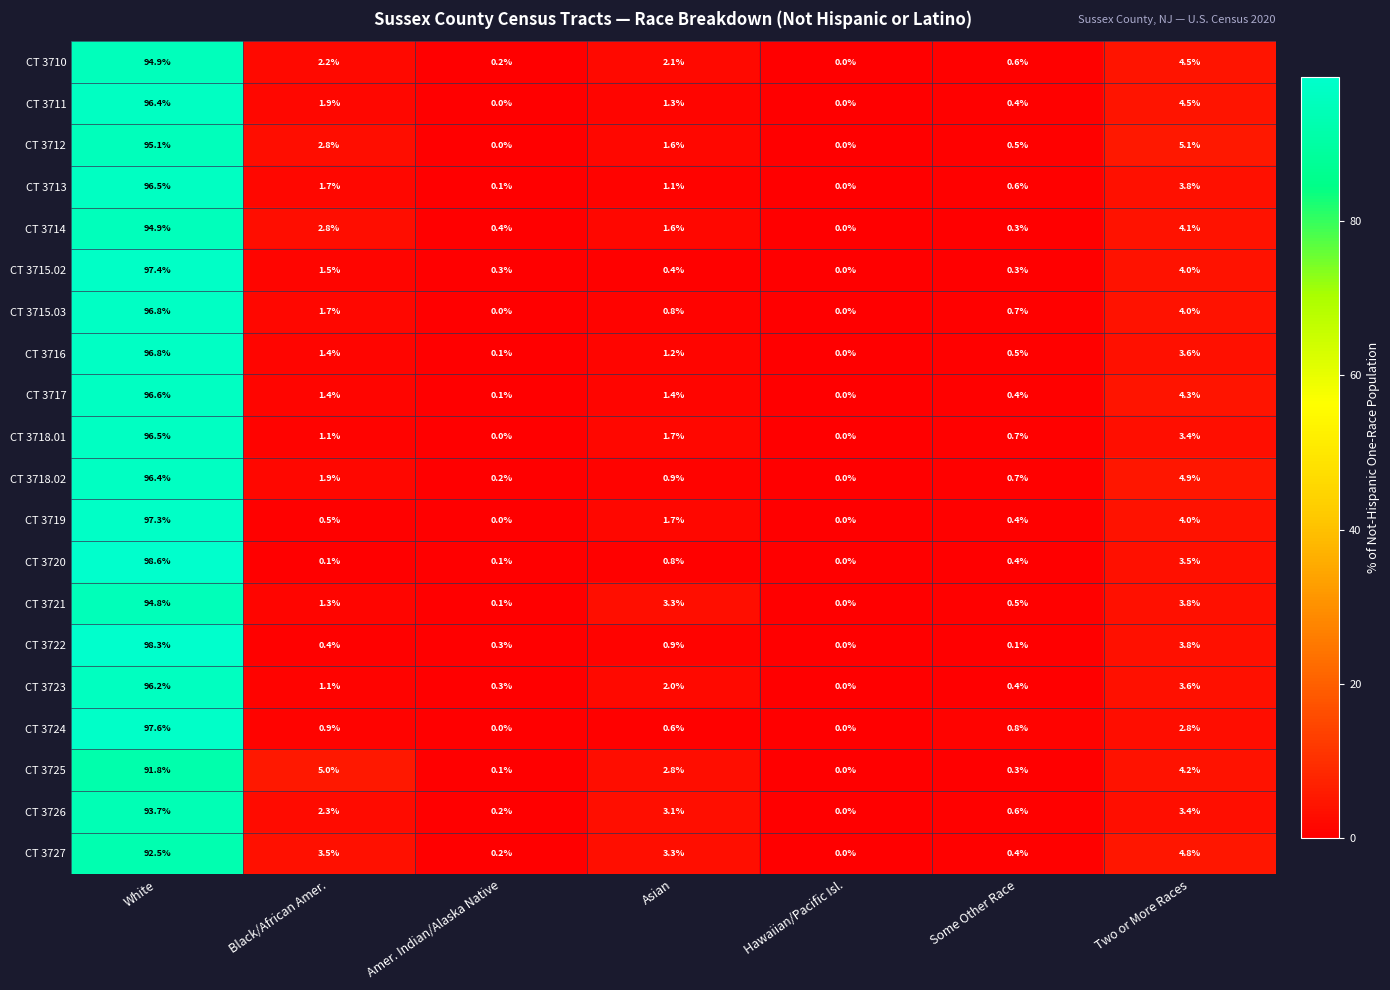

Which series has the largest total across all categories?

CT 3712